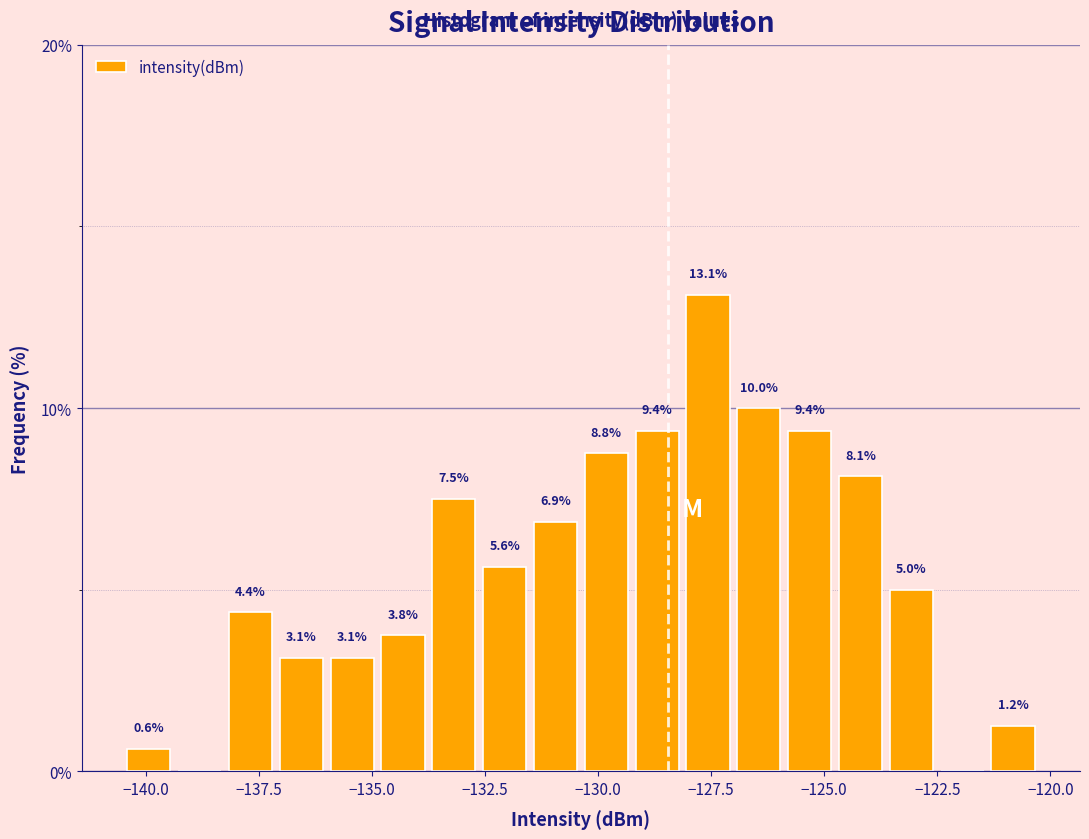

Read against the x-axis, roughly where is the centre of the tallest bar?

-127.5